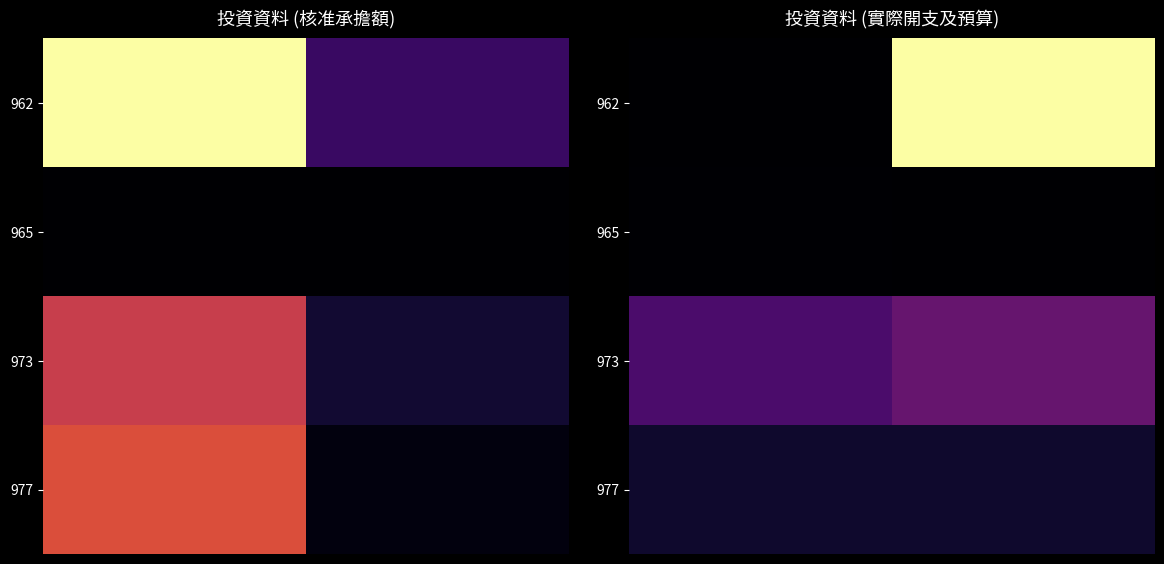

Which series has the largest range (max minus min)?

962